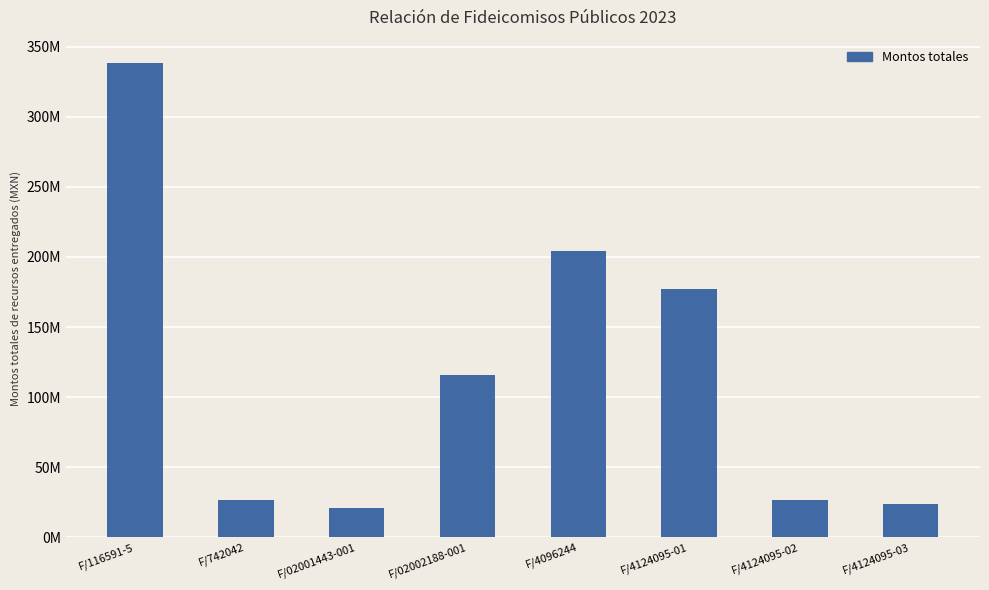

Does the chart contain any negative values?

No